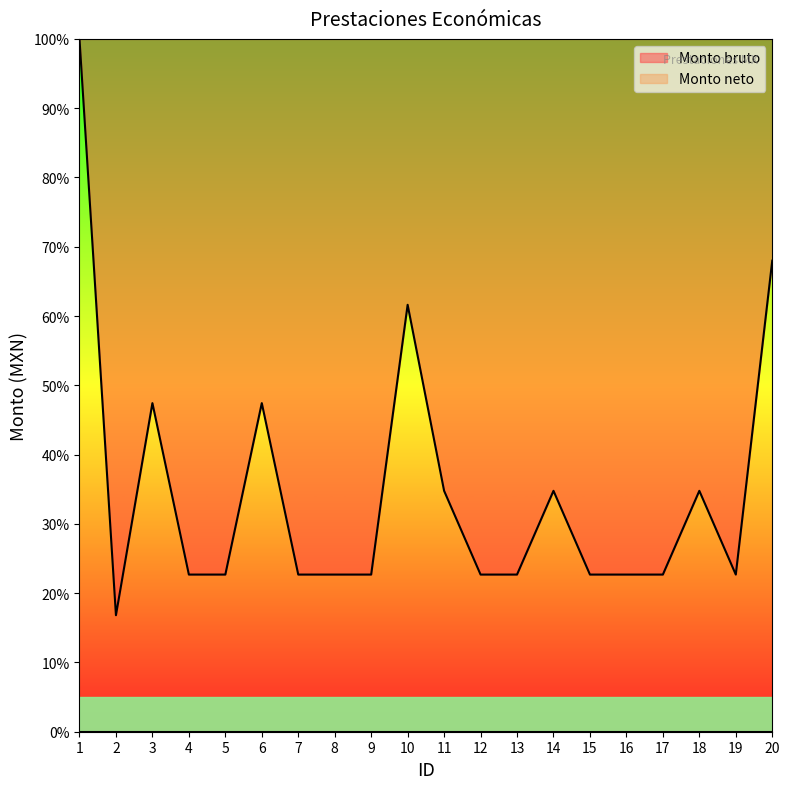

What is the sum of the values at 19 and 4?

45.4